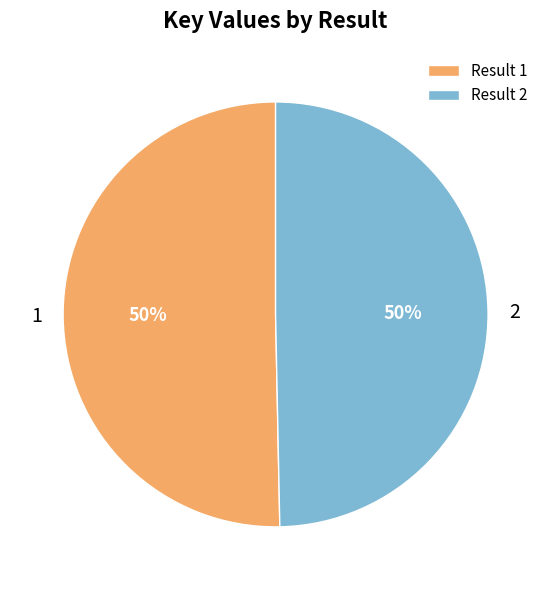

Is it true that Result 2 is 50% of the pie?

True